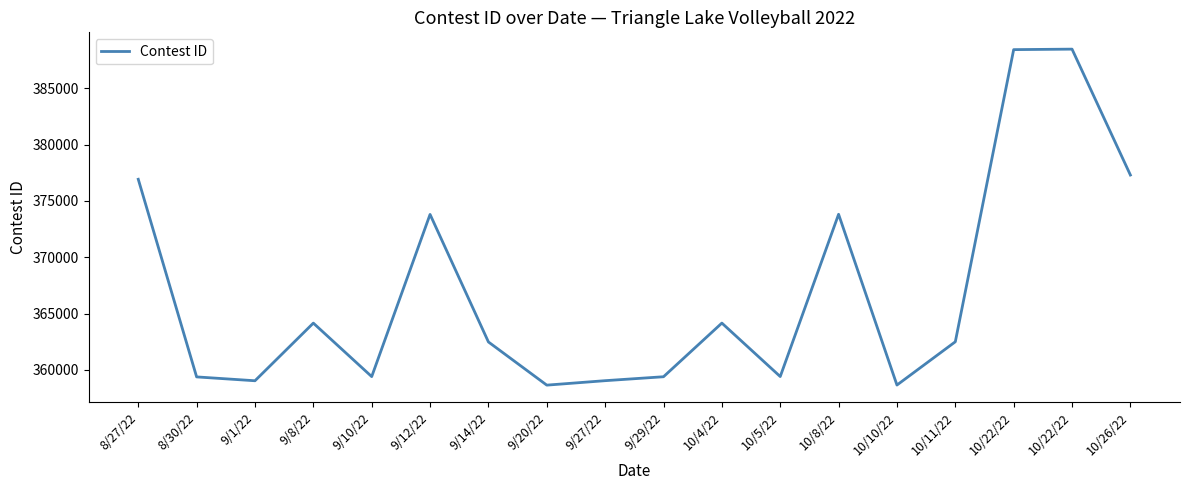

At which category does the chart reach its minimum across all series?

9/20/22